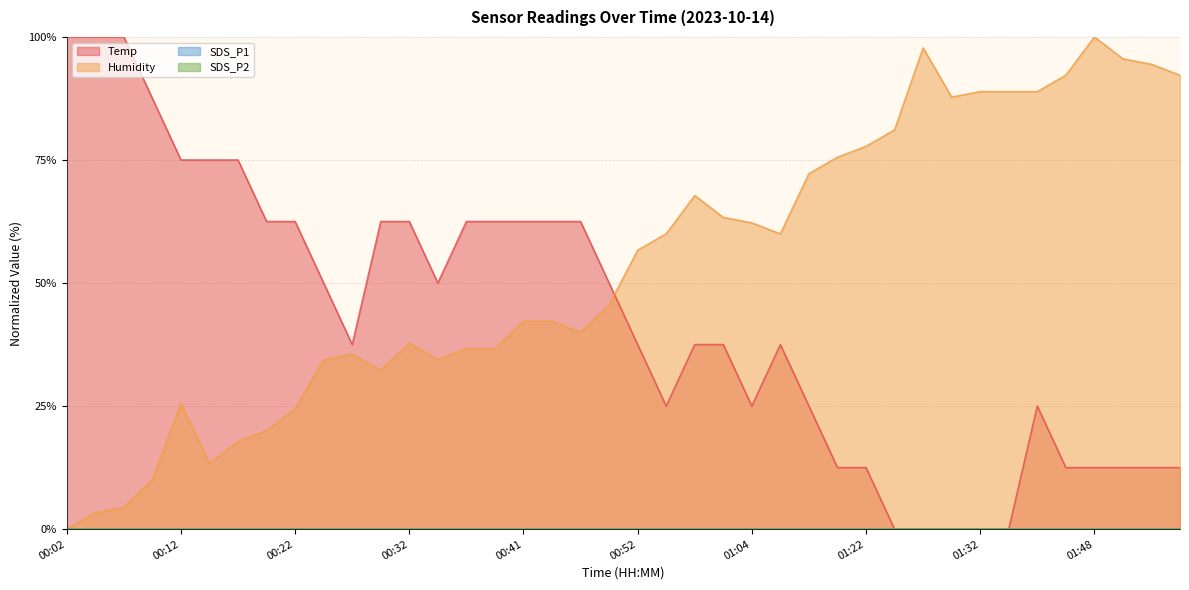

Which category has the highest value across all series?

00:02